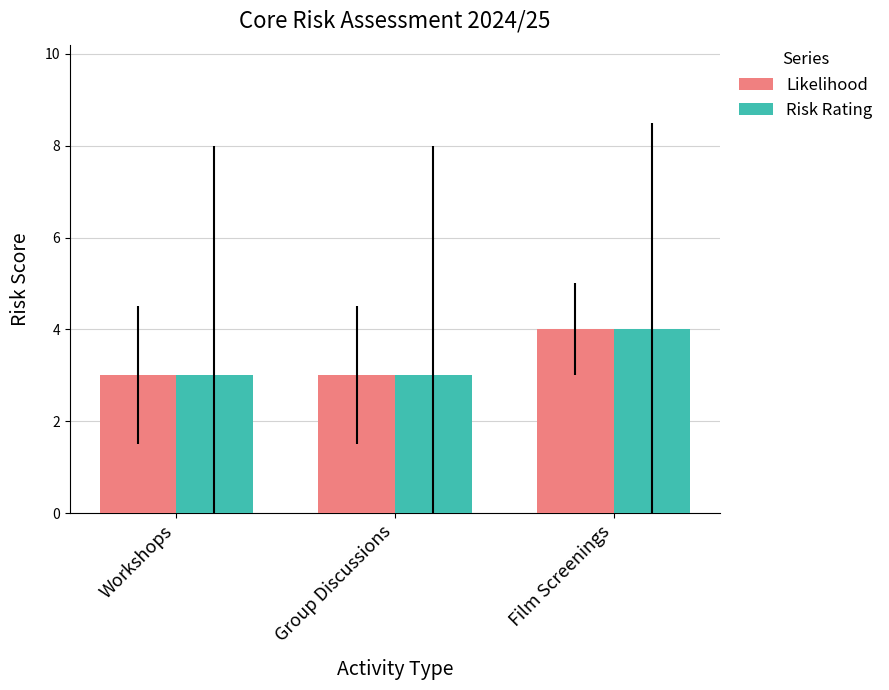

Does the chart contain any negative values?

No